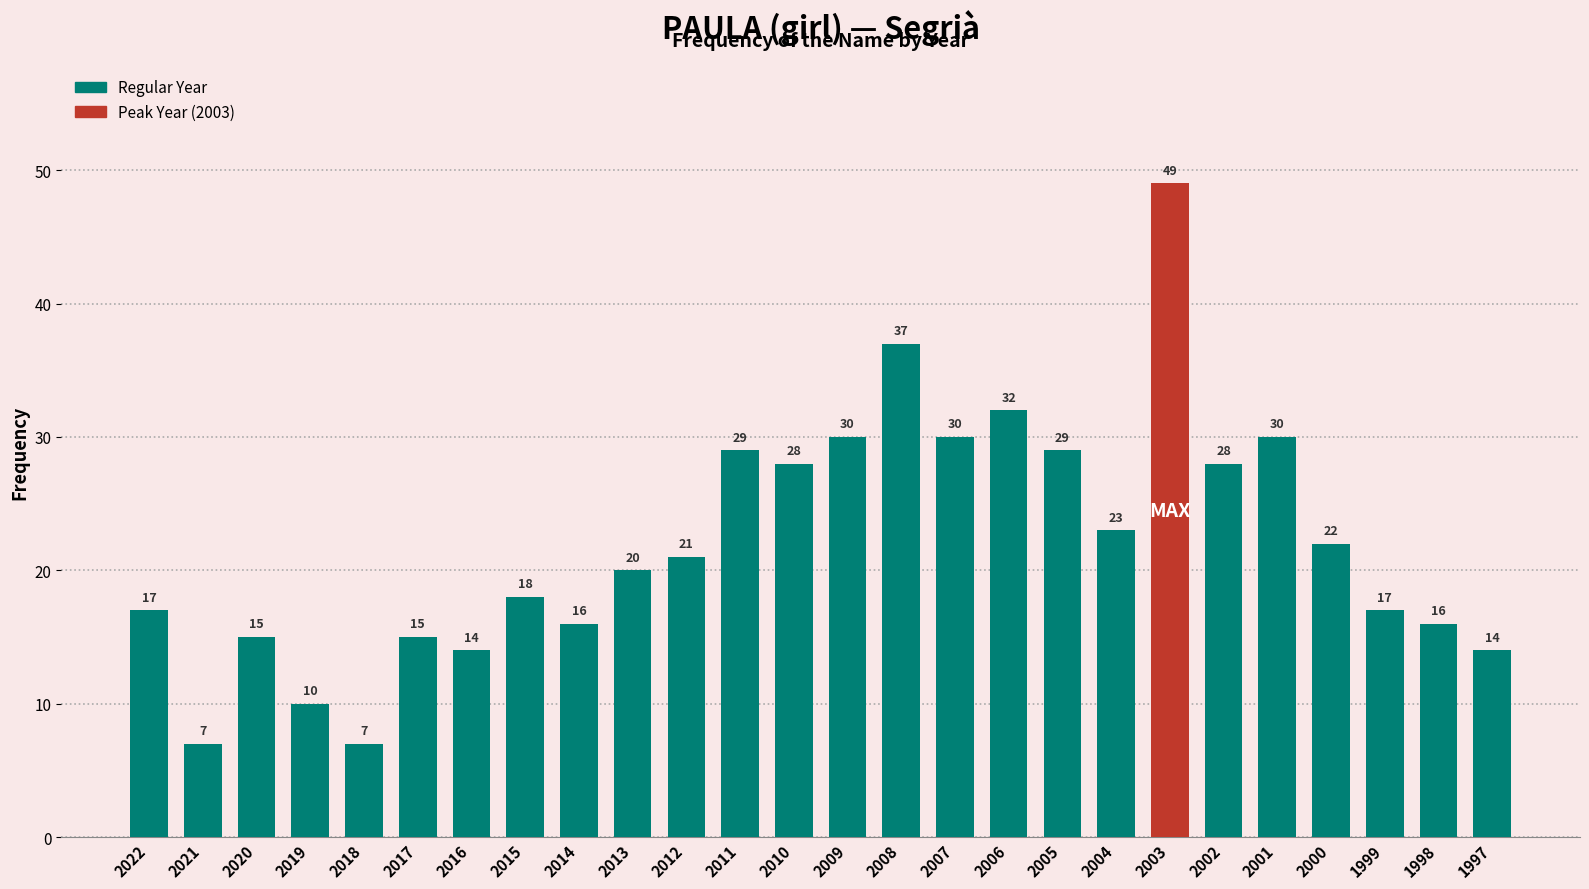

What is the difference between the values at 2003 and 2019?

39